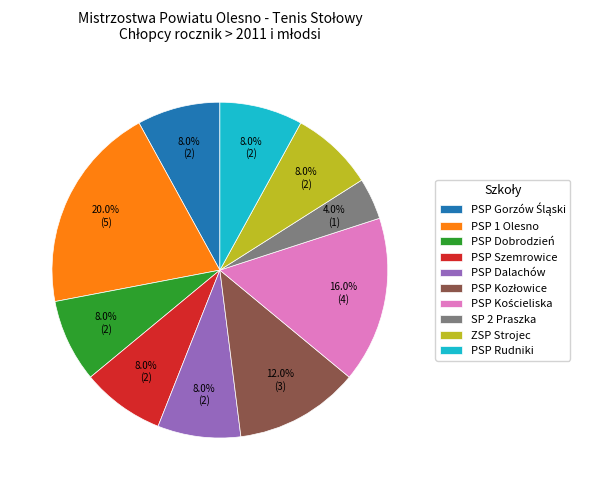

What percentage is the PSP 1 Olesno slice, to the nearest percent?

20%